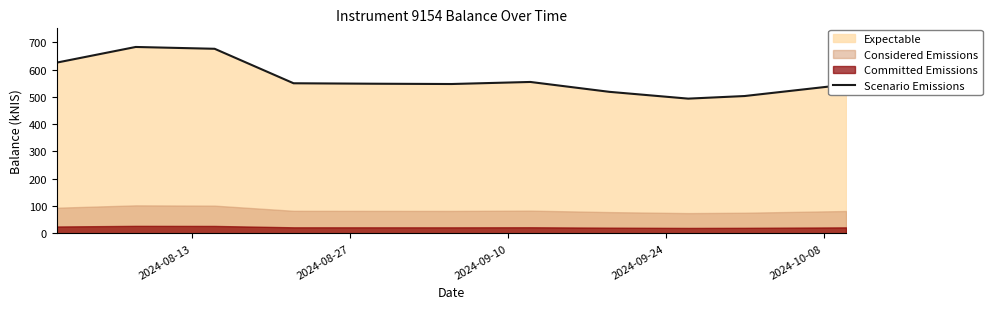

What is the maximum value for Scenario Emissions?

683.0